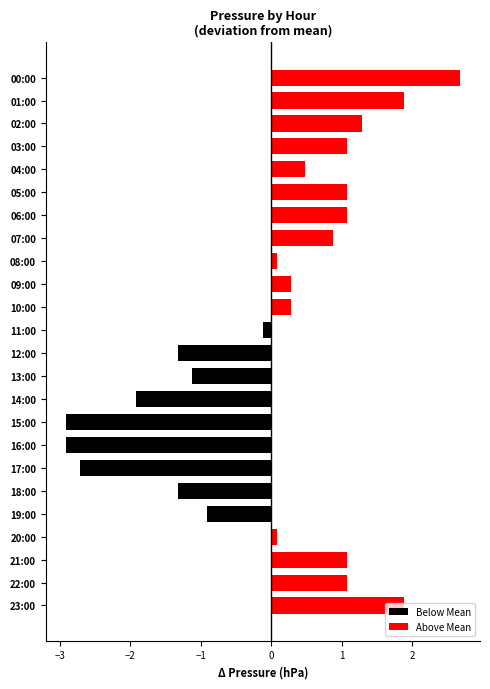

What is the average value of the Below Mean series?

-0.6